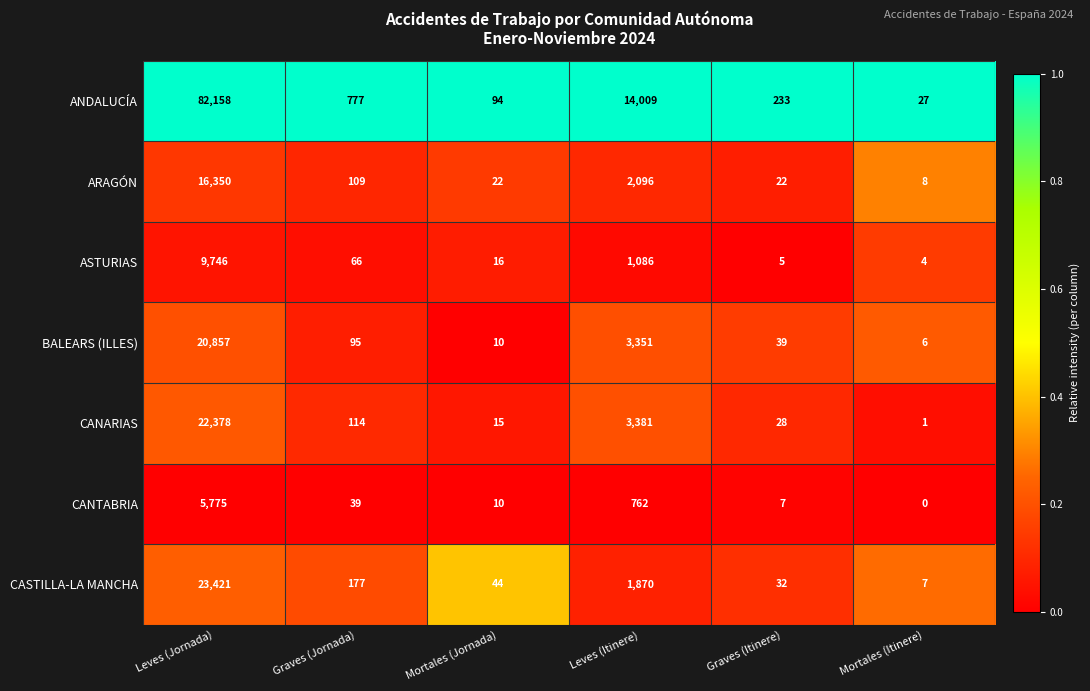

At how many categories does at least one series exceed 0?

6